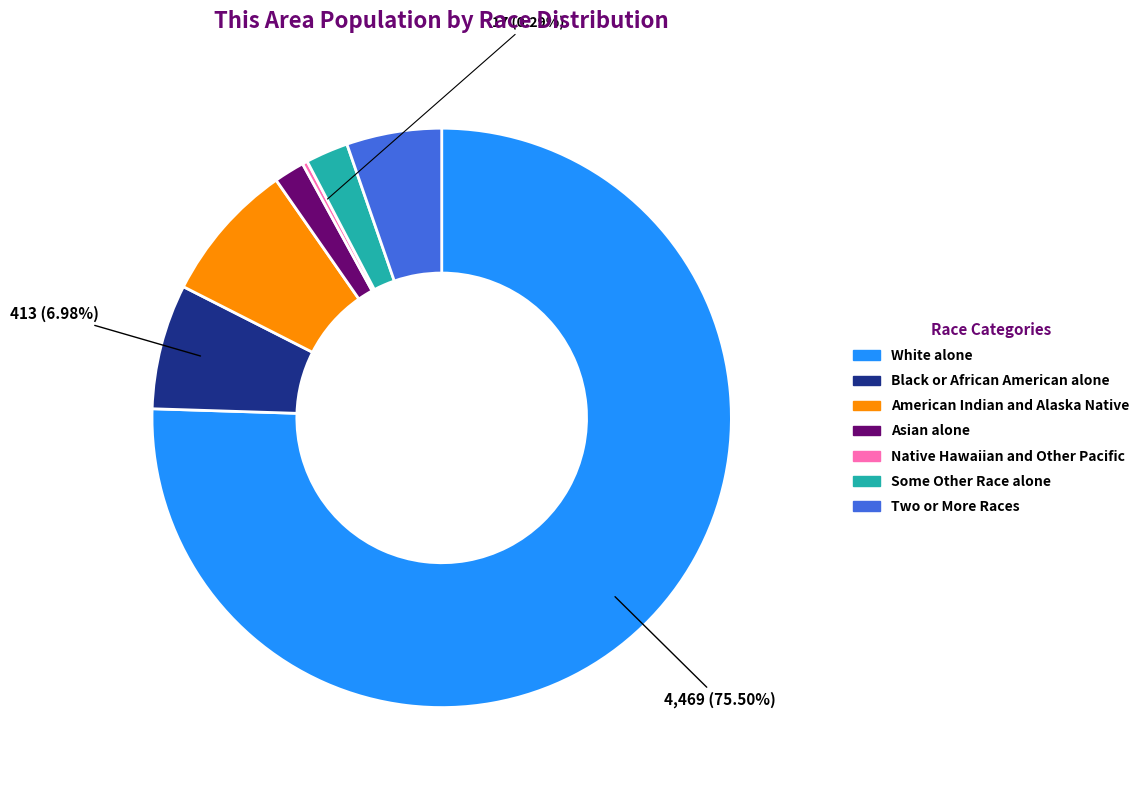

Rank the categories by value from highest to lowest.

White alone, American Indian and Alaska Native, Black or African American alone, Two or More Races, Some Other Race alone, Asian alone, Native Hawaiian and Other Pacific